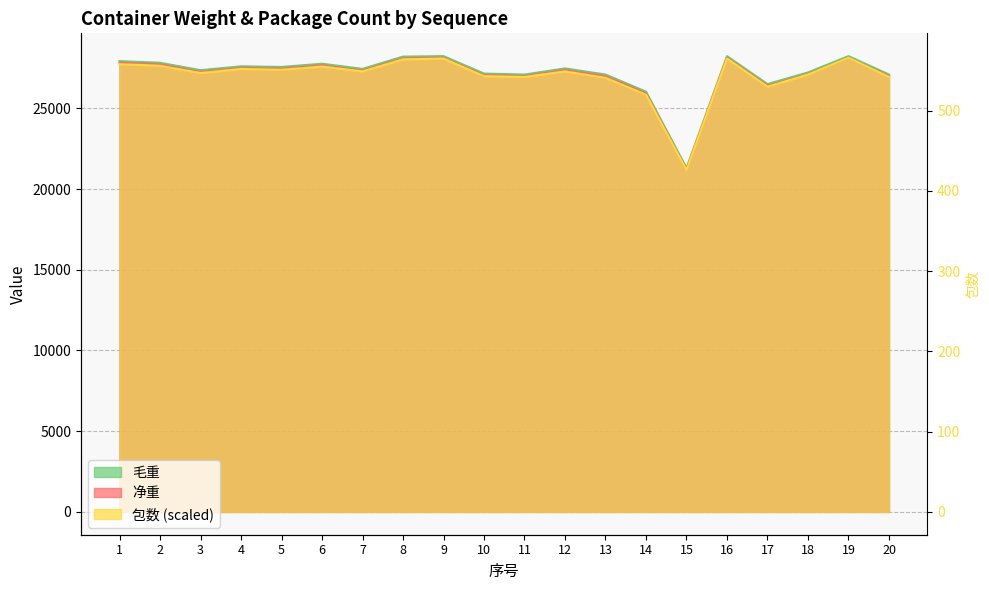

The value of 包数 at 1 is 46636.4. True or false?

False